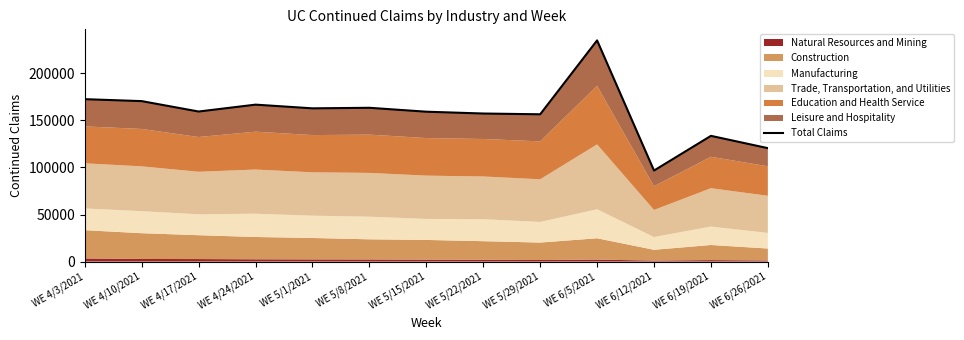

List the labels in order of value, smallest first.

WE 6/12/2021, WE 6/26/2021, WE 6/19/2021, WE 5/29/2021, WE 5/22/2021, WE 5/15/2021, WE 4/17/2021, WE 5/1/2021, WE 5/8/2021, WE 4/24/2021, WE 4/10/2021, WE 4/3/2021, WE 6/5/2021